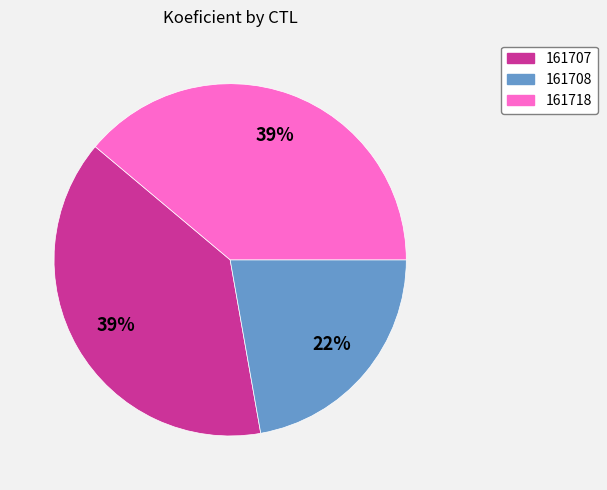

To the nearest percent, what is the average slice percentage?

33%